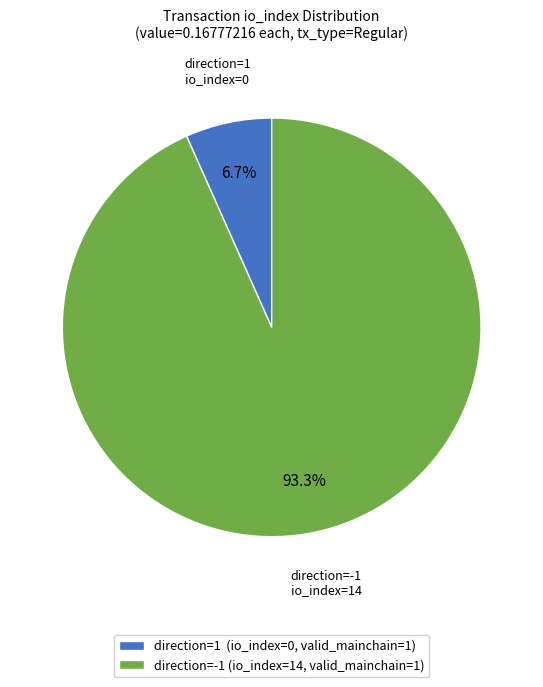

Between direction=-1 (io_index=14, valid_mainchain=1) and direction=1 (io_index=0, valid_mainchain=1), which is larger?

direction=-1 (io_index=14, valid_mainchain=1)